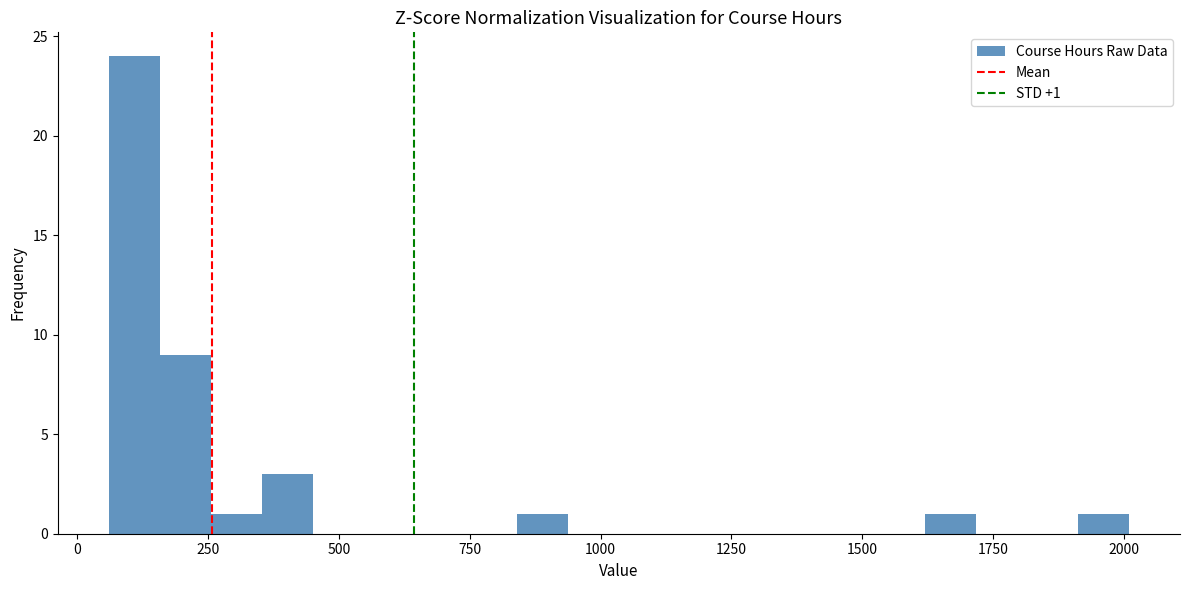

Read against the x-axis, roughly where is the centre of the tallest bar?

100